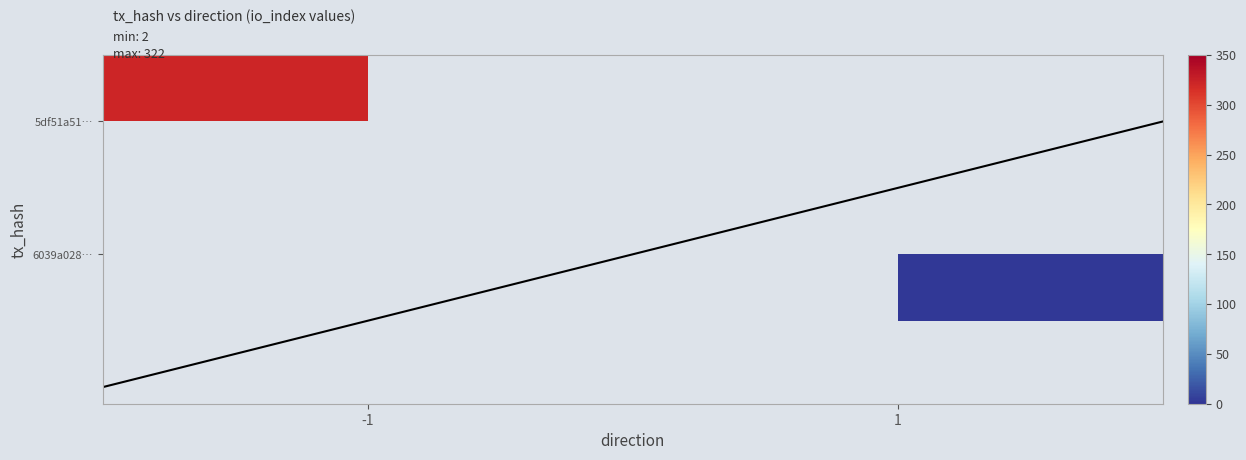

What is the maximum value for 5df51a51c691ecd3ac309cdb9c3b6bca9cb1536?

322